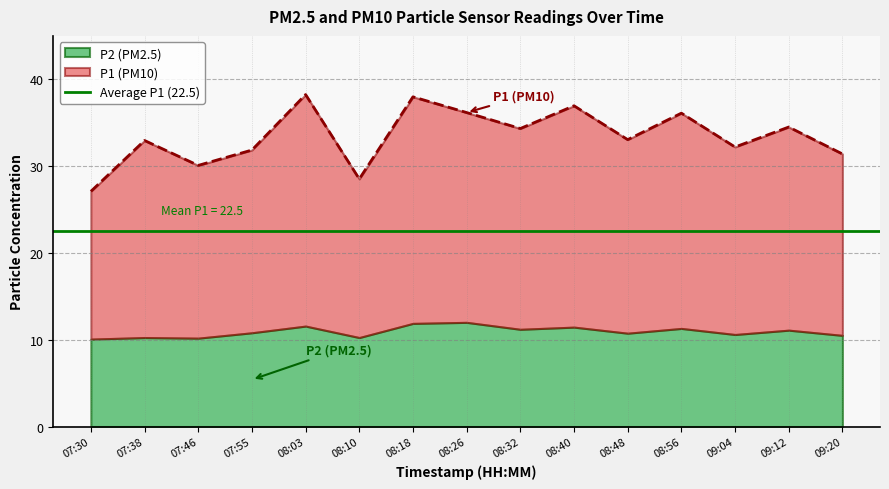

What is the difference between the maximum and minimum values?

11.2